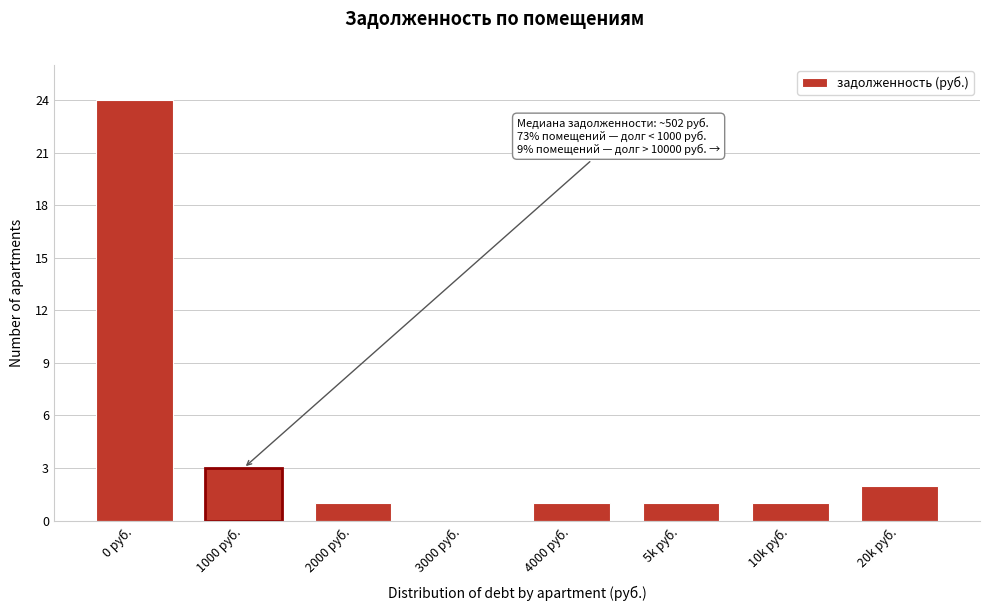

Reading left to right, list all the values displayed in this chart.

0 руб.=24	1000 руб.=3	2000 руб.=1	3000 руб.=0	4000 руб.=1	5k руб.=1	10k руб.=1	20k руб.=2